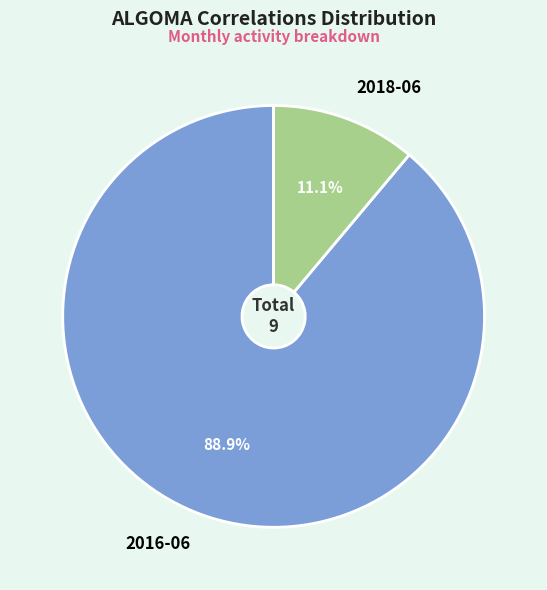

How many segments does this pie chart have?

2